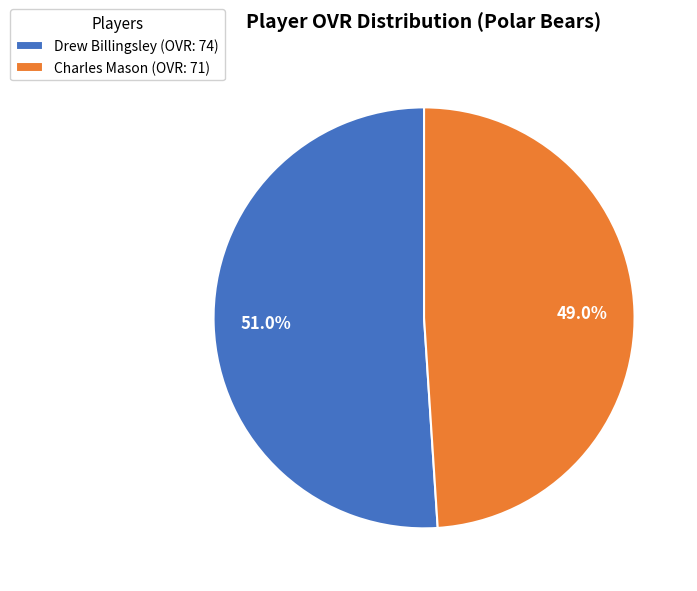

Between Charles Mason and Drew Billingsley, which is larger?

Drew Billingsley